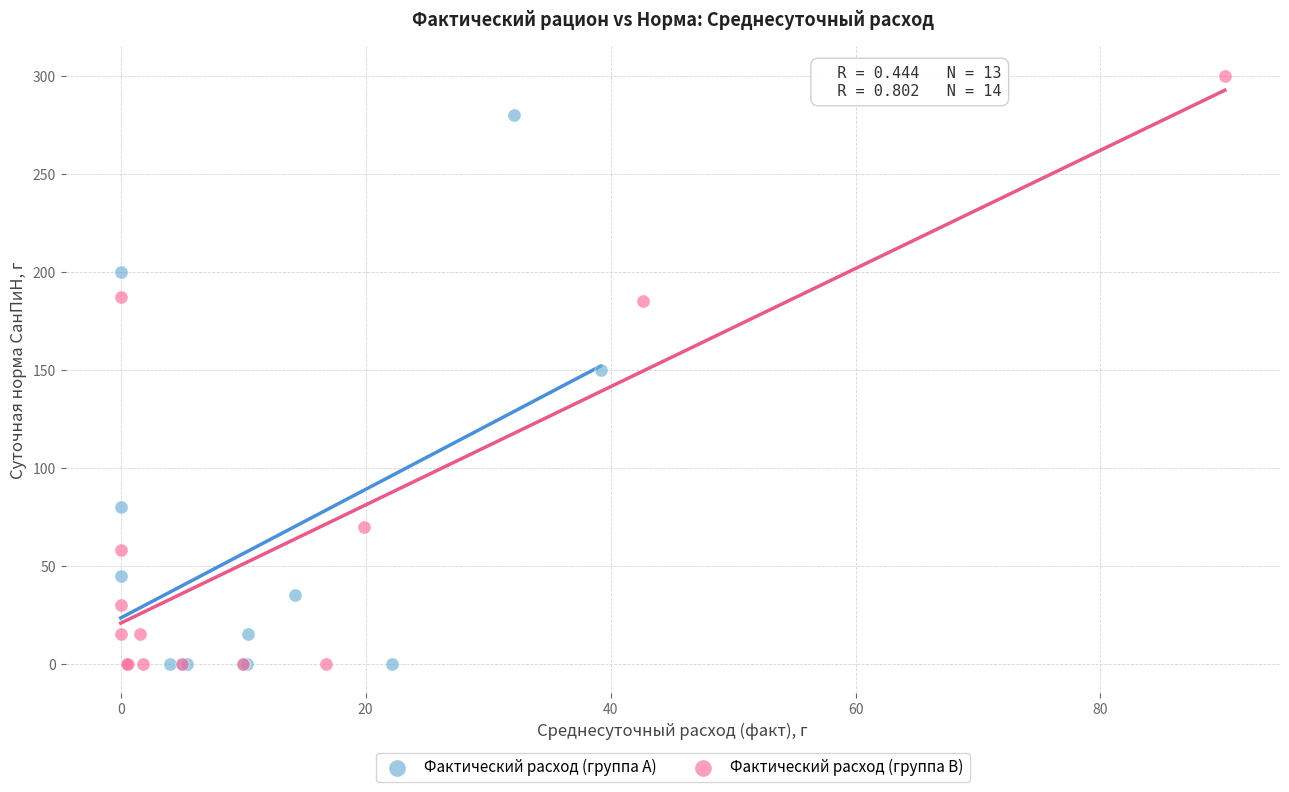

What are all the series names shown in the legend?

Фактический расход (группа A), Фактический расход (группа B)